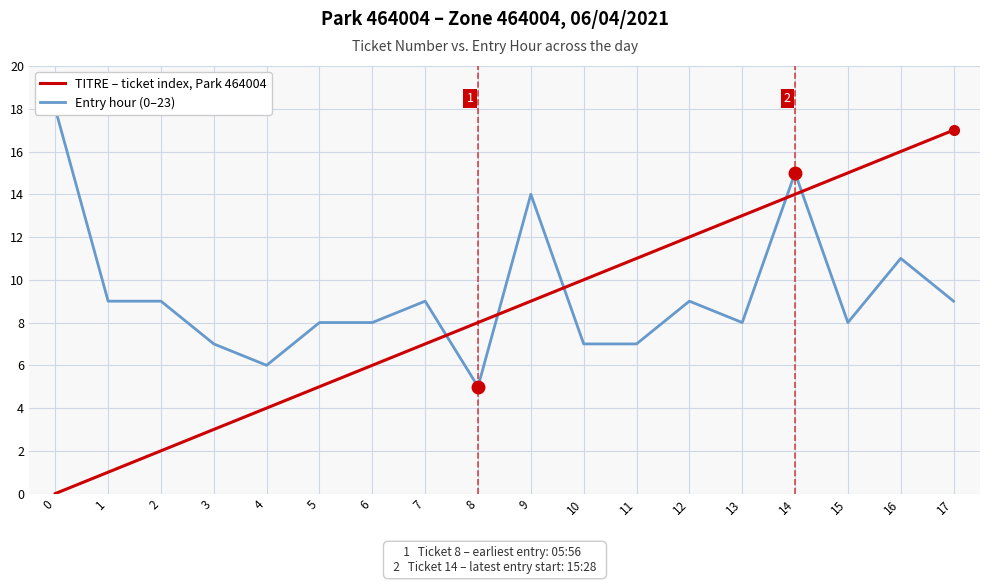

Reading left to right, extract all data points from this chart.

TITRE – ticket index, Park 464004: 0	1	2	3	4	5	6	7	8	9	10	11	12	13	14	15	16	17
Entry hour (0–23): 18	9	9	7	6	8	8	9	5	14	7	7	9	8	15	8	11	9